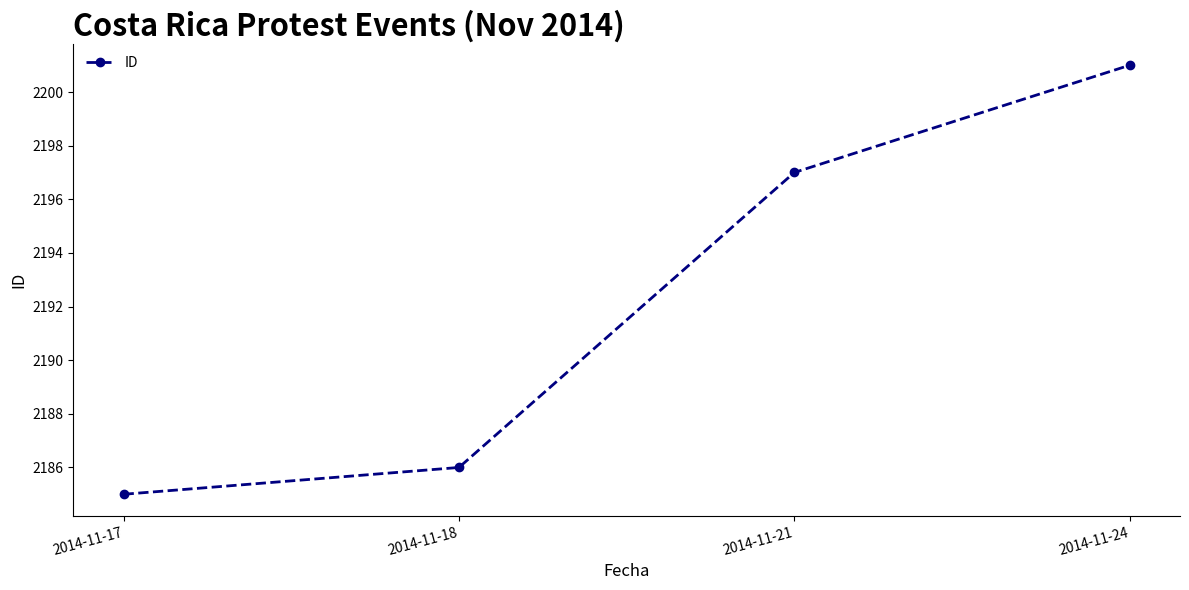

Which has a higher value, 2014-11-21 or 2014-11-24?

2014-11-24